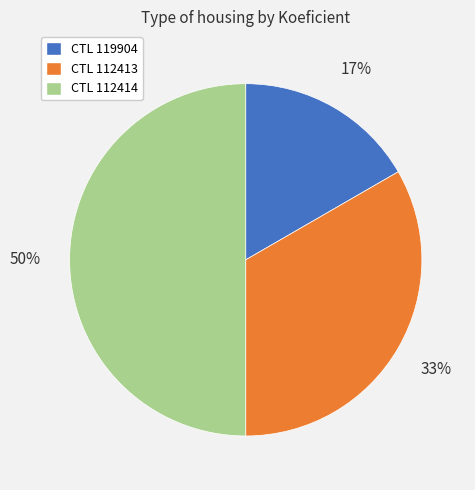

What is the smallest slice in the pie chart?

CTL 119904